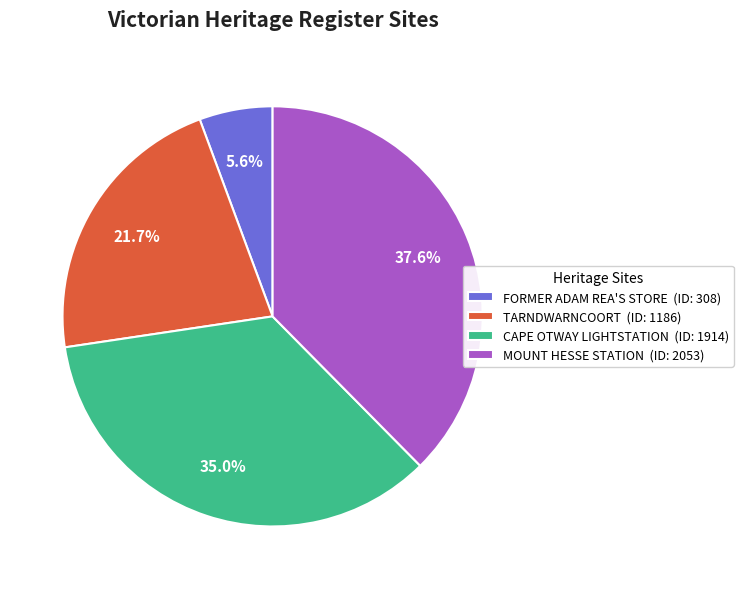

To the nearest percent, what is the difference between the largest and smallest slice percentages?

32%